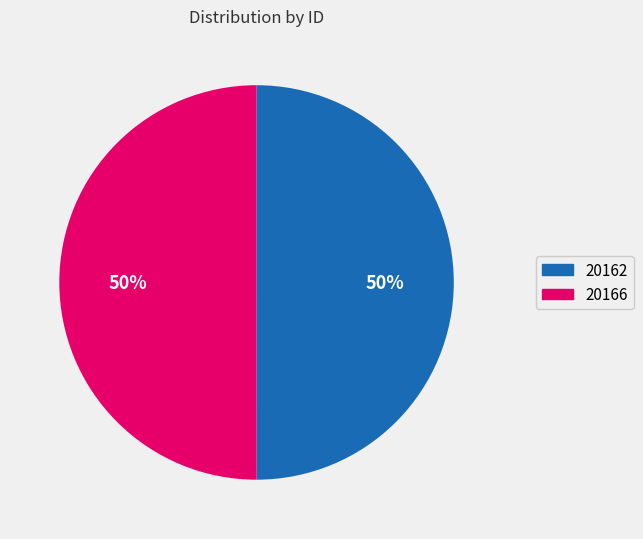

To the nearest percent, what is the average slice percentage?

50%